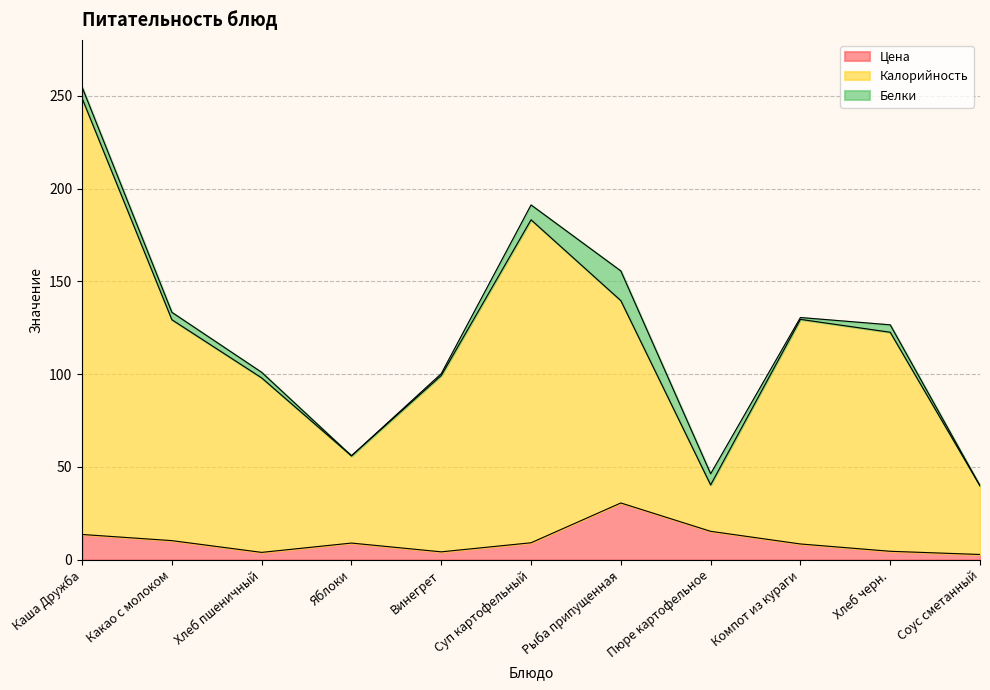

How many lines are shown in the chart?

3